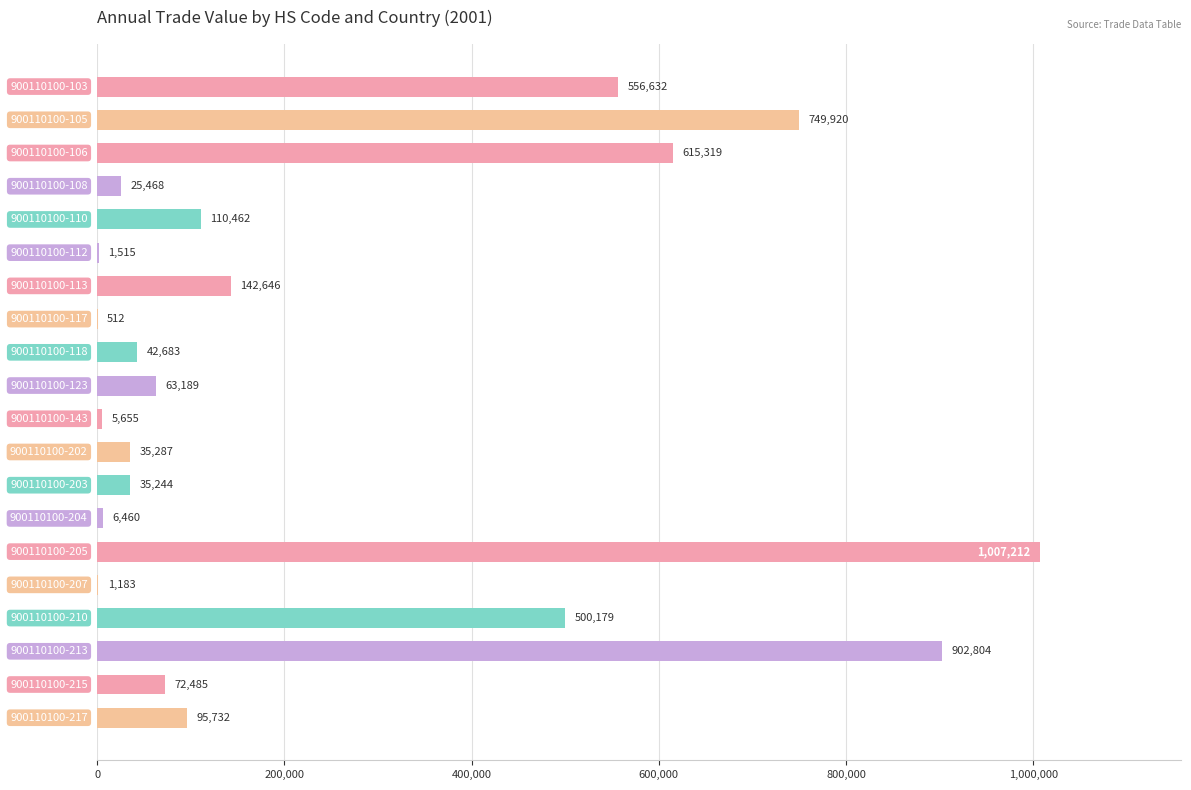

What is the greatest value displayed?

1007212